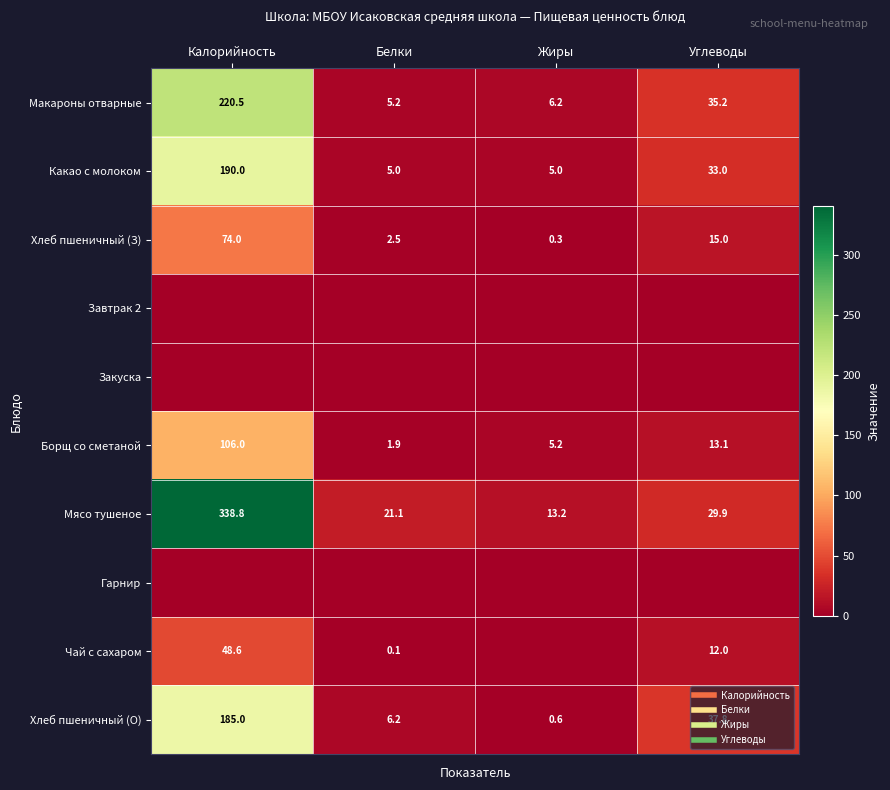

What is the maximum value shown in the chart?

338.8